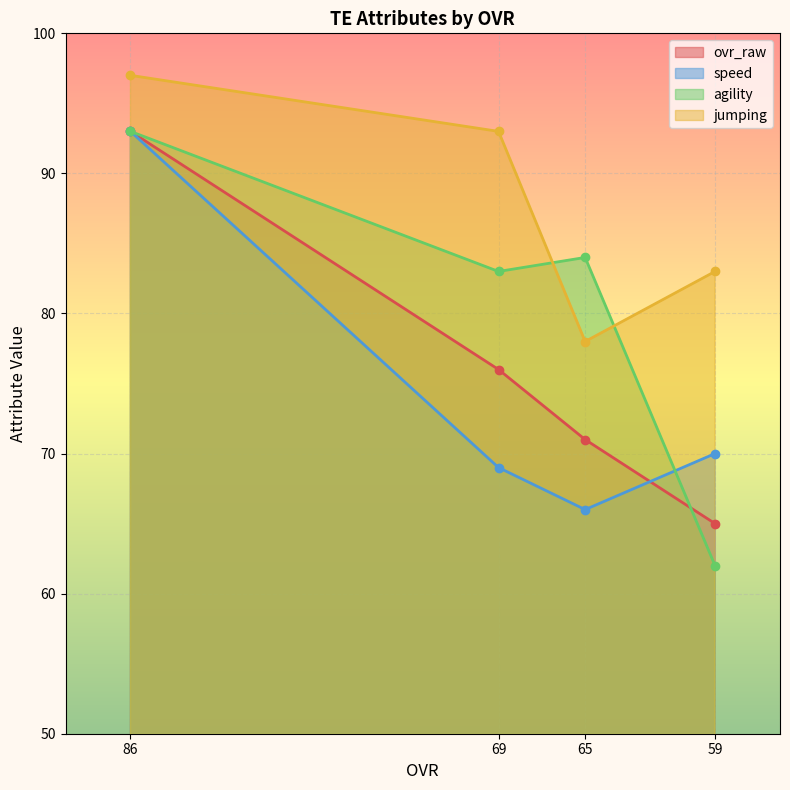

Between 65 and 59, which series saw the biggest shift?

agility